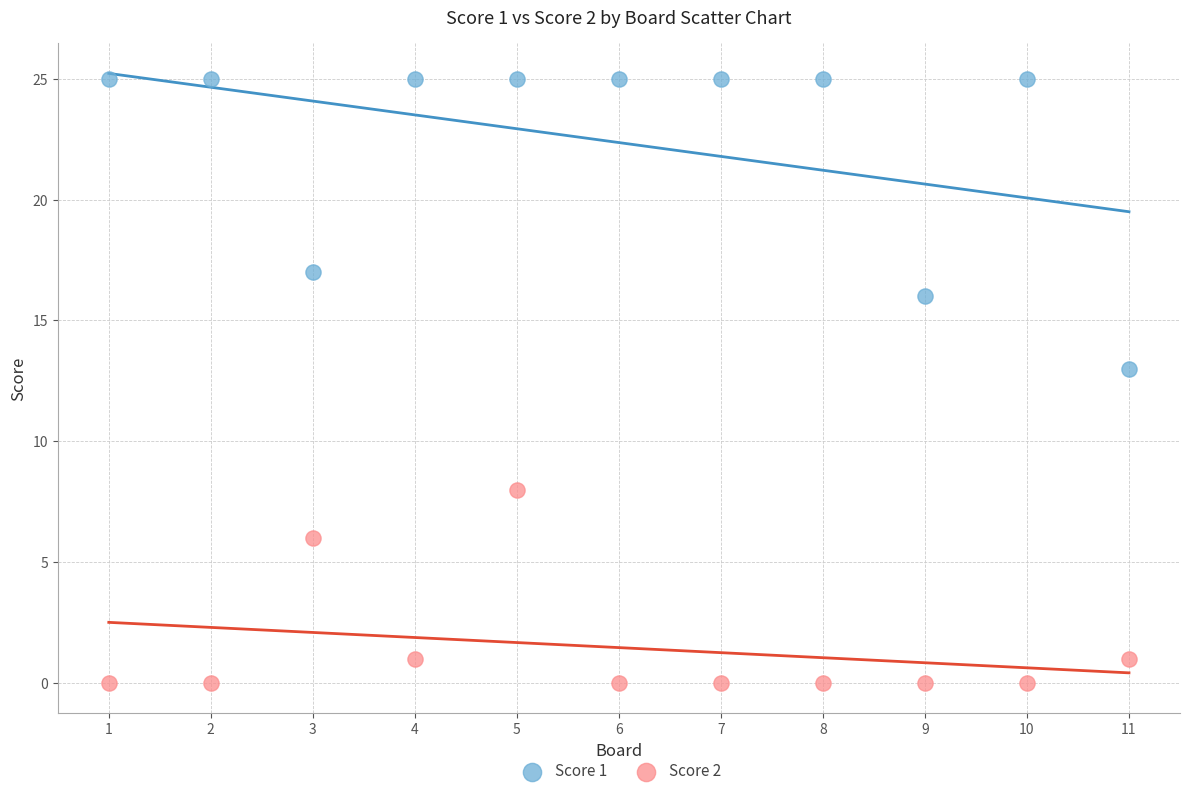

Which series contains the highest Y value?

Score 1